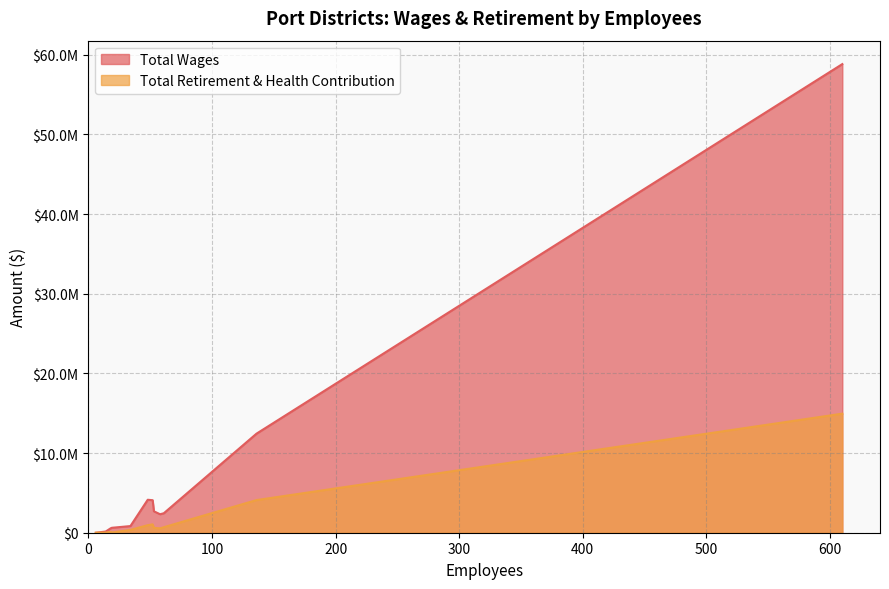

At which category does Total Wages reach its first local valley?

Oxnard Harbor